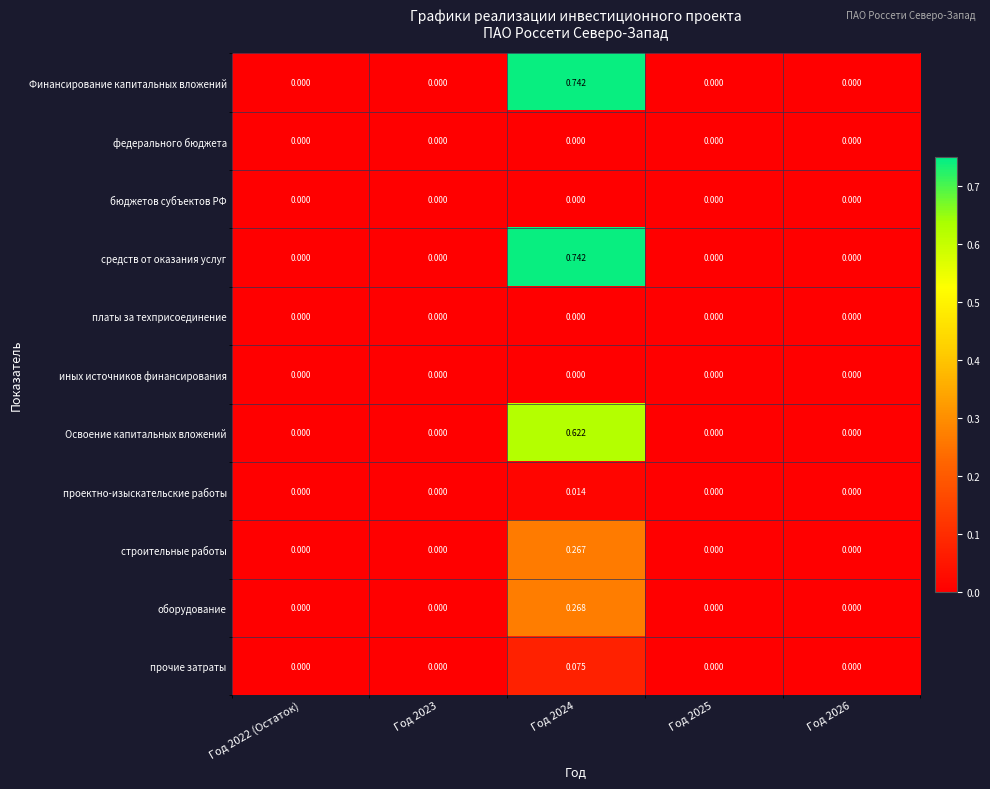

Is the value of бюджетов субъектов РФ at Год 2023 greater than the value of Освоение капитальных вложений at Год 2024?

No